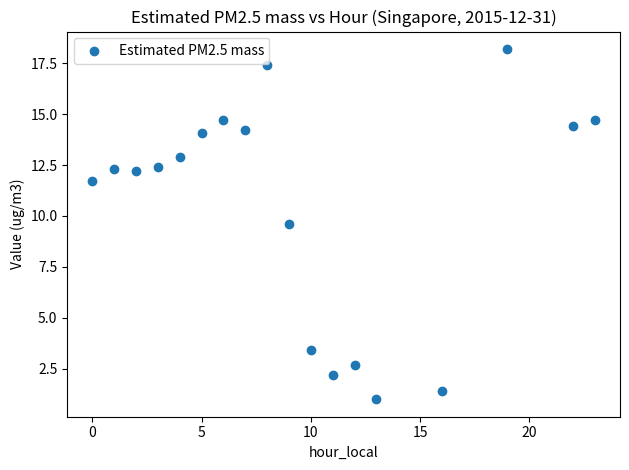

What is the range of Y values (max minus min)?

17.2